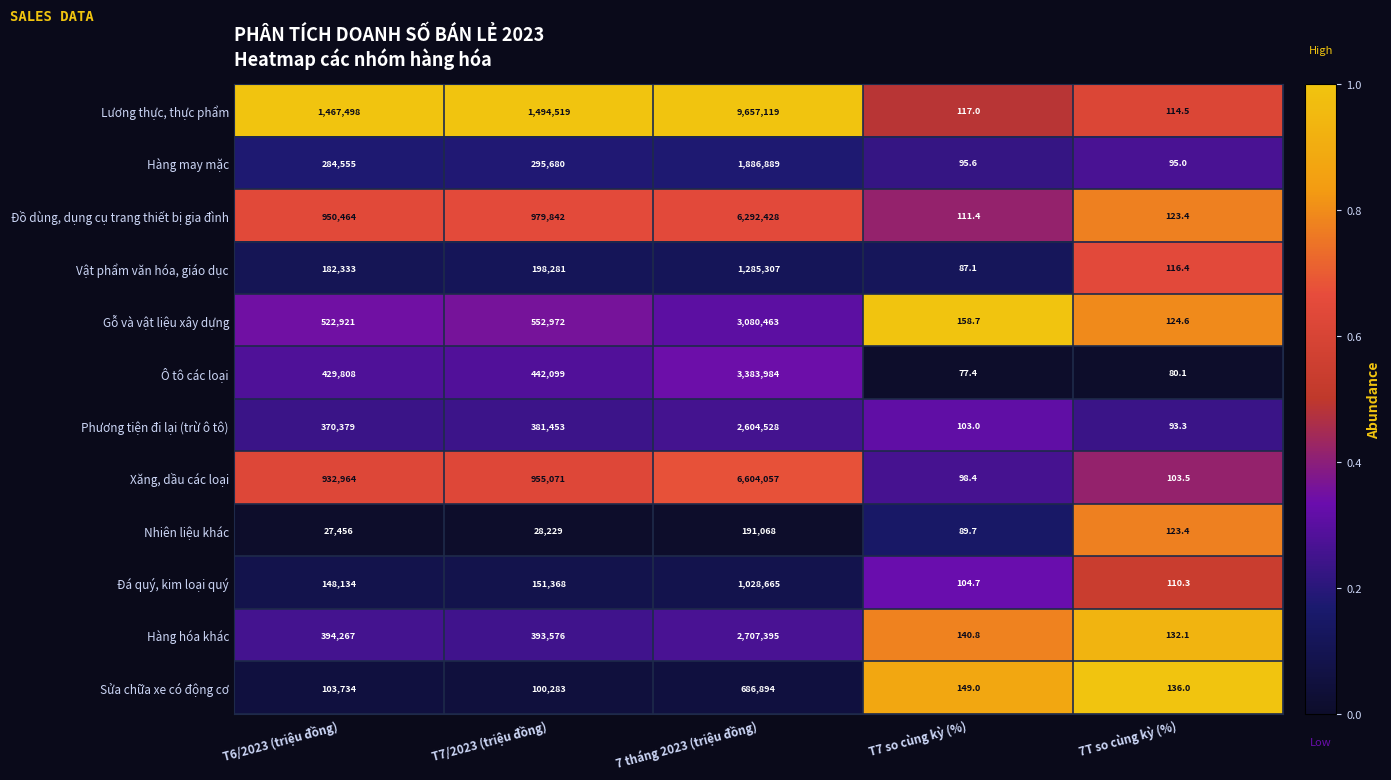

True or false: Đồ dùng, dụng cụ trang thiết bị gia đình has a value of 6292428.0 at 7 tháng 2023 (triệu đồng).

True